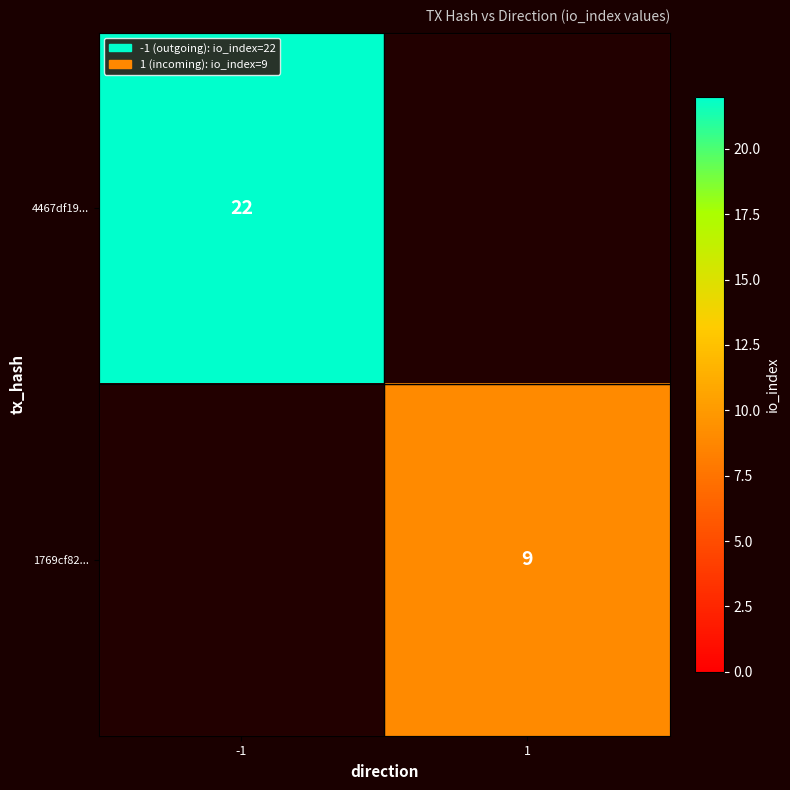

Is it true that 4467df19... equals 32 at -1?

False